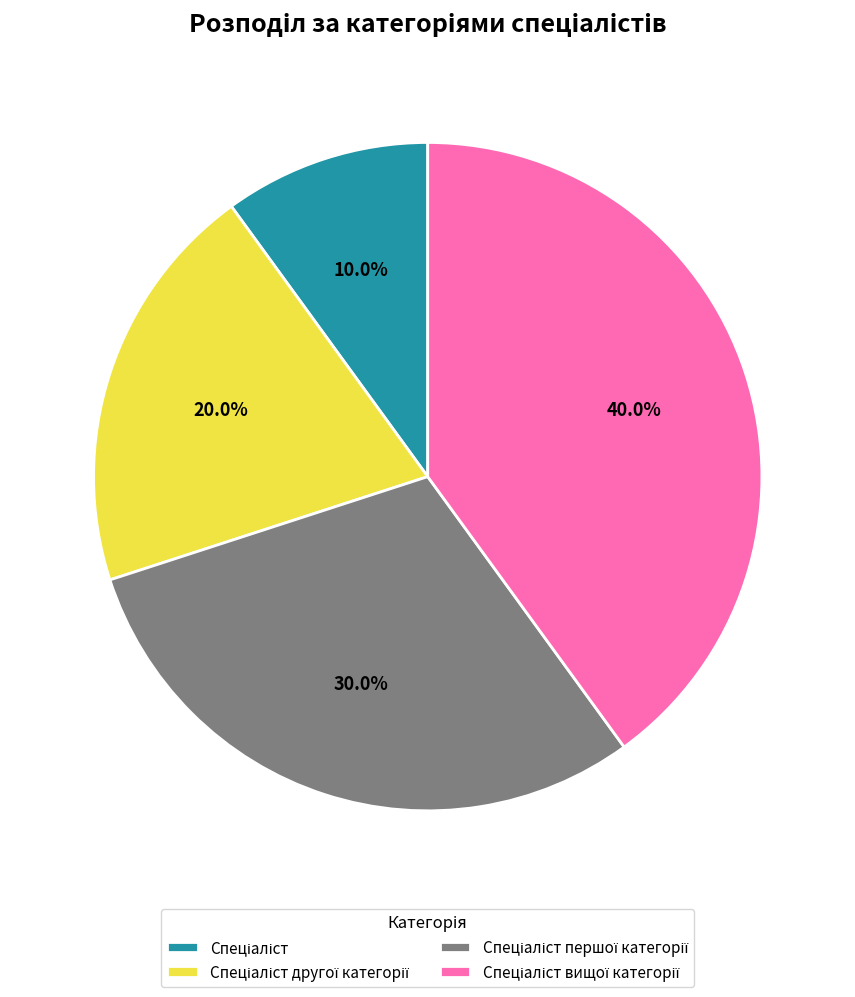

To the nearest percent, what is the average slice percentage?

25%